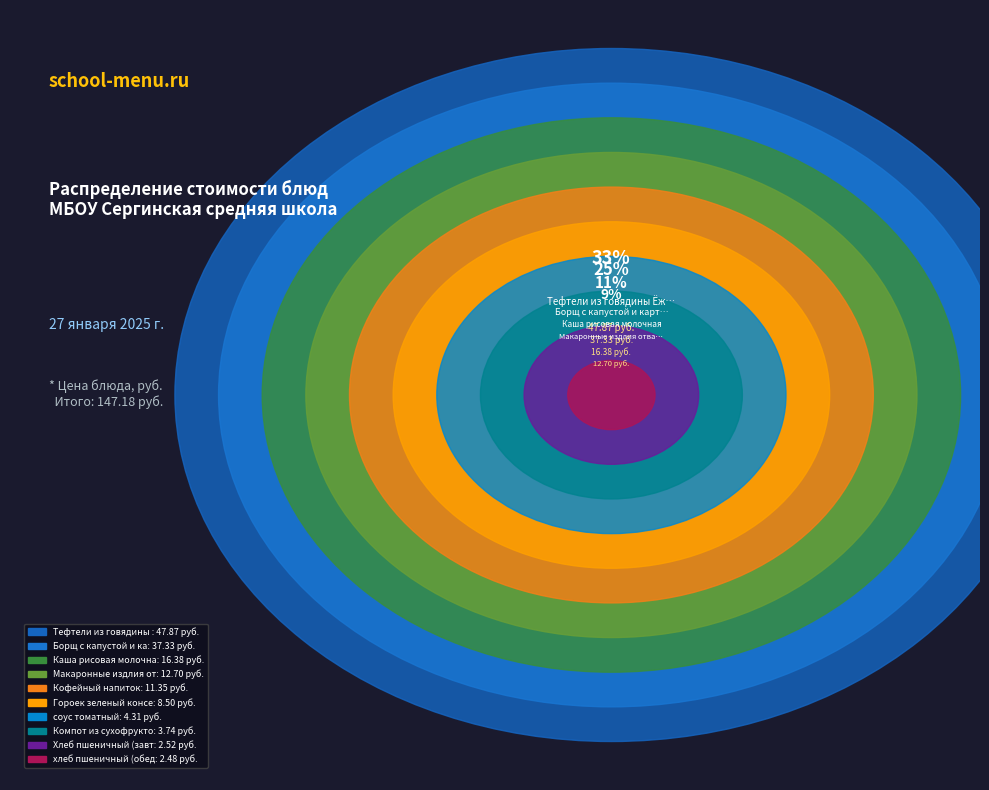

To the nearest percent, what portion does хлеб пшеничный (обед) represent?

2%